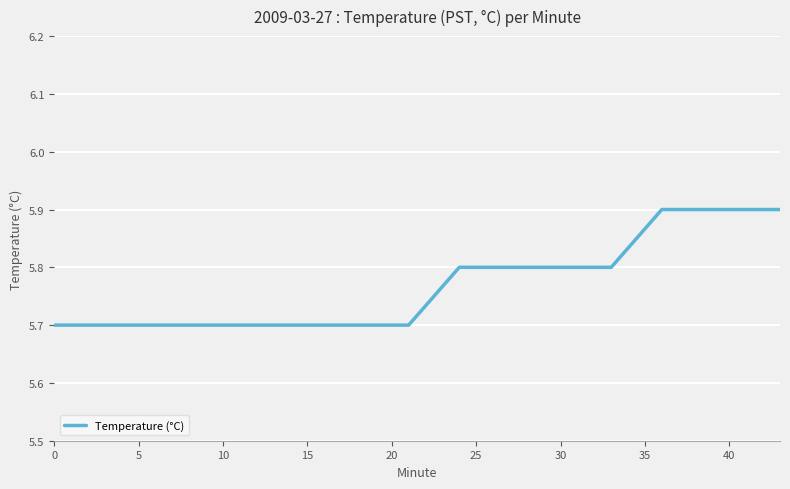

Reading left to right, extract all data points from this chart.

5.7	5.7	5.7	5.7	5.7	5.7	5.7	5.7	5.8	5.8	5.8	5.8	5.9	5.9	5.9	5.9	5.9	5.9	5.9	5.9